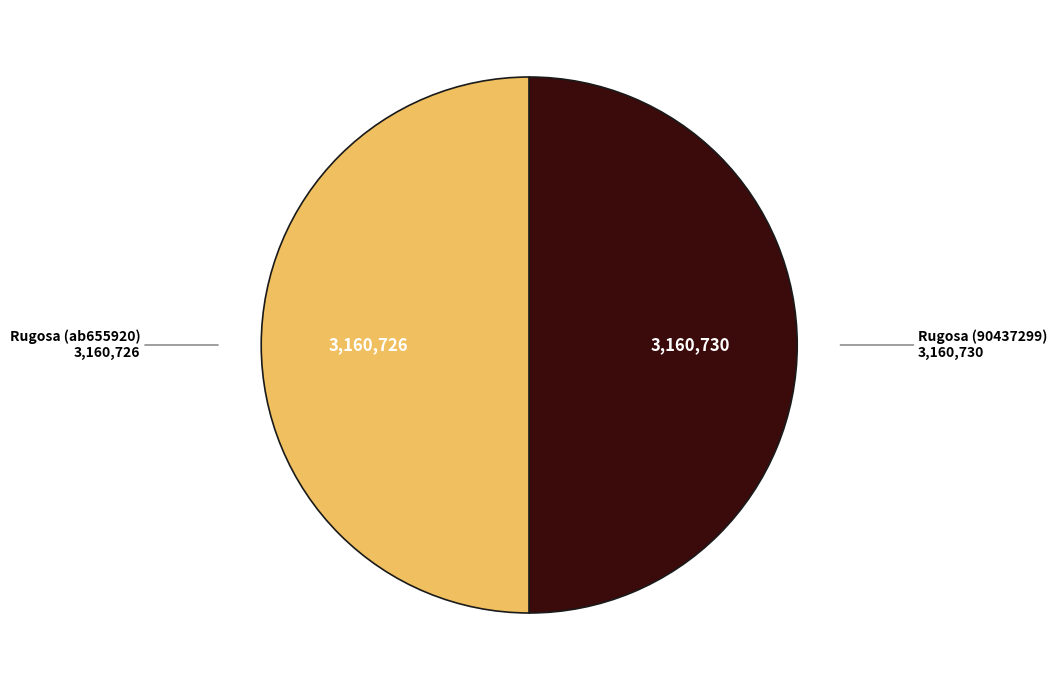

How many segments does this pie chart have?

2